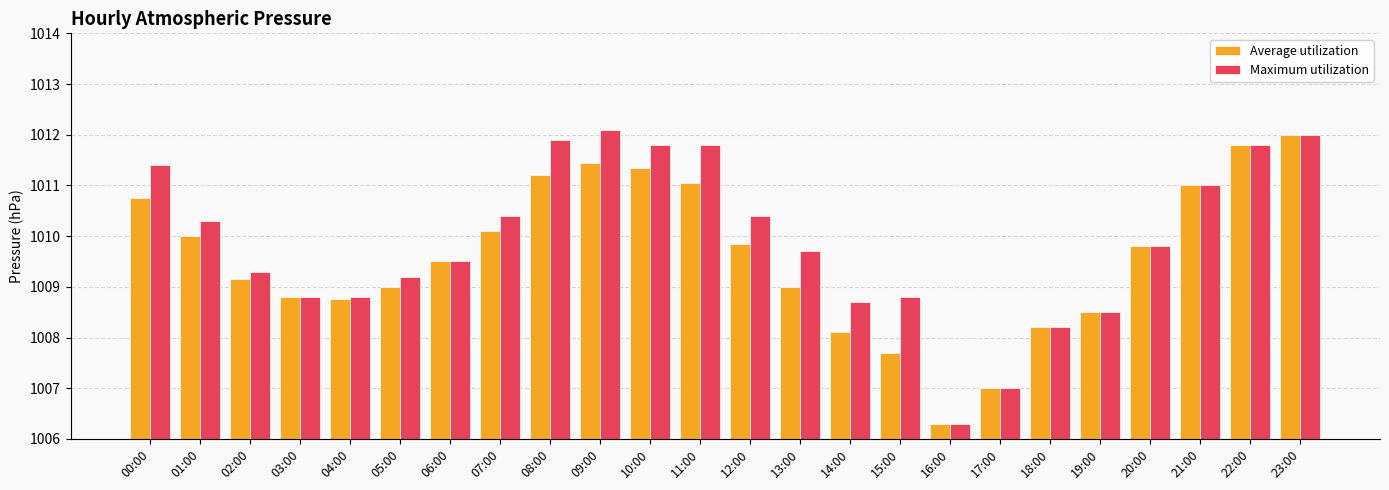

At 08:00, list the series in order from largest to smallest.

Maximum utilization, Average utilization